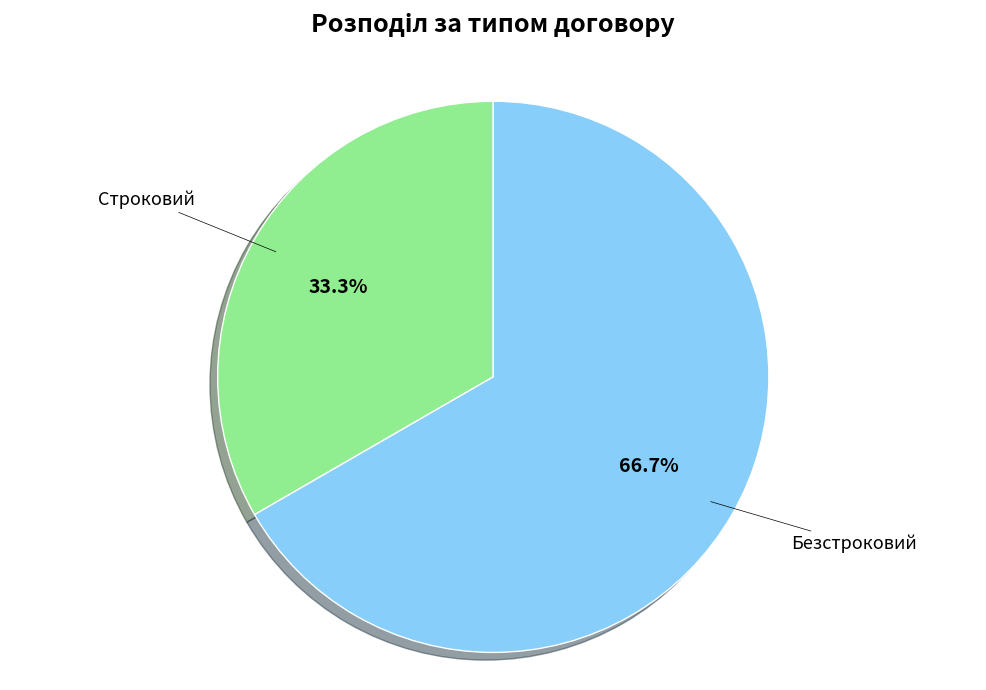

What is the ratio of the value at Безстроковий to the value at Строковий?

2.0